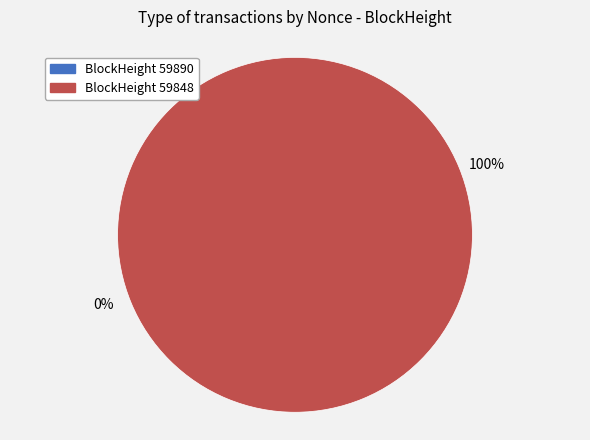

To the nearest percent, what is the combined percentage of 59848 and 59890?

100%